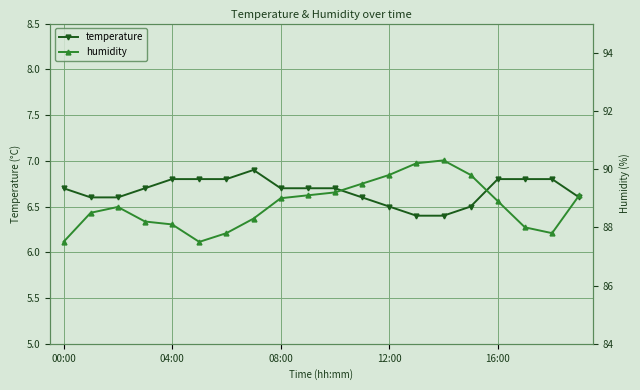

What is the total value across all series at 15?

96.3